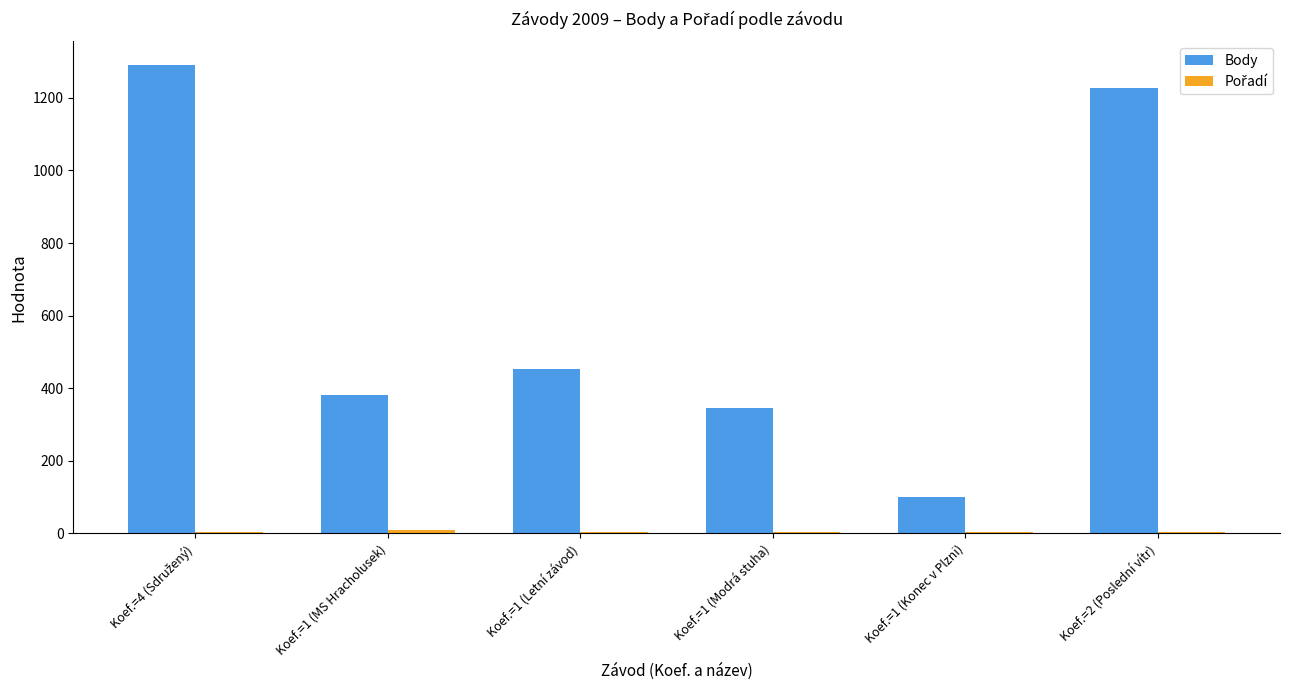

The value of Body at Koef.=1 (MS Hracholusek) is 179. True or false?

False